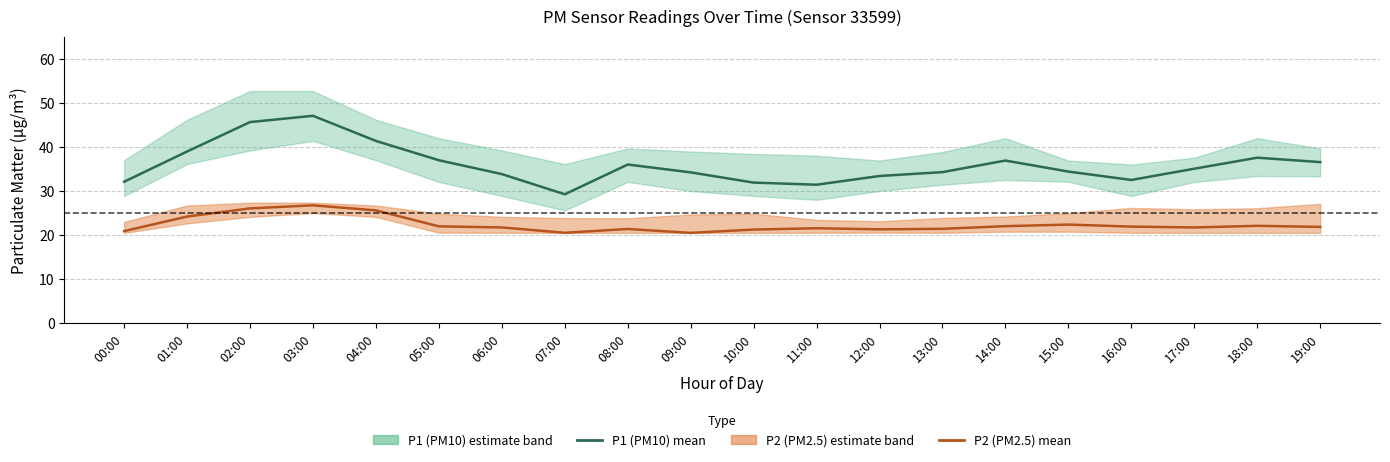

In P1 (PM10) mean, how many points are lower than both neighbors (excluding endpoints)?

3